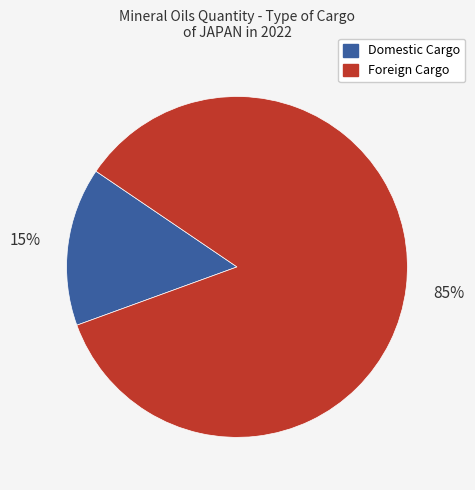

How many slices are in this pie chart?

2